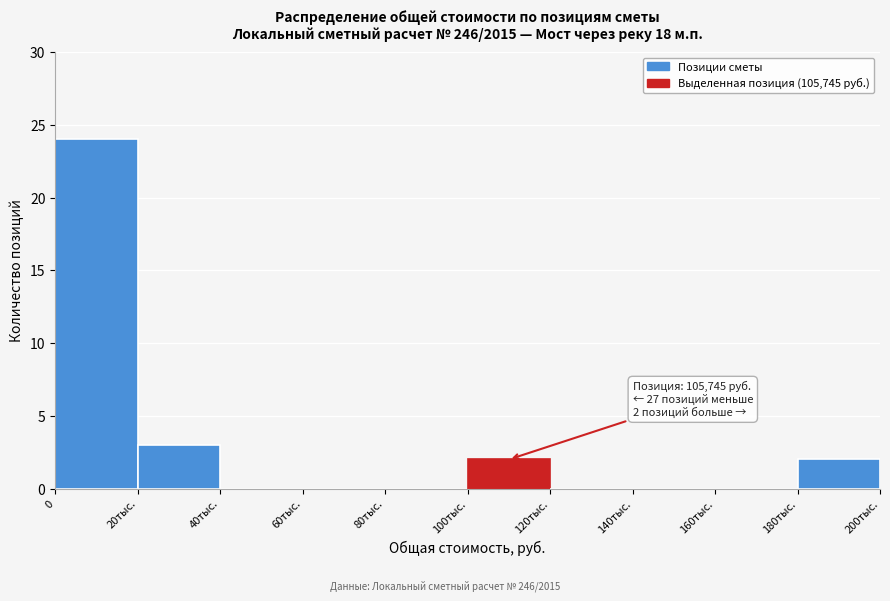

Reading left to right, transcribe all the data shown in this chart.

0=24	20тыс.=3	40тыс.=0	60тыс.=0	80тыс.=0	100тыс.=2	120тыс.=0	140тыс.=0	160тыс.=0	180тыс.=2